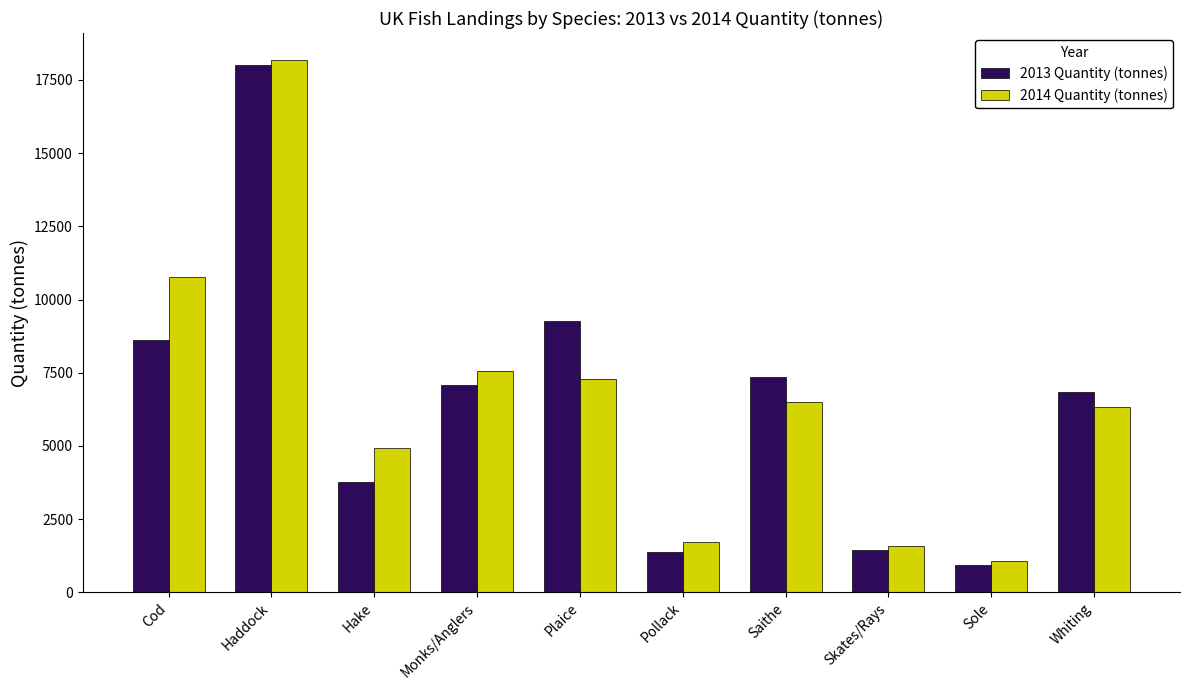

What is the value of the 2014 Quantity (tonnes) bar at the 9th from the left?

1064.3